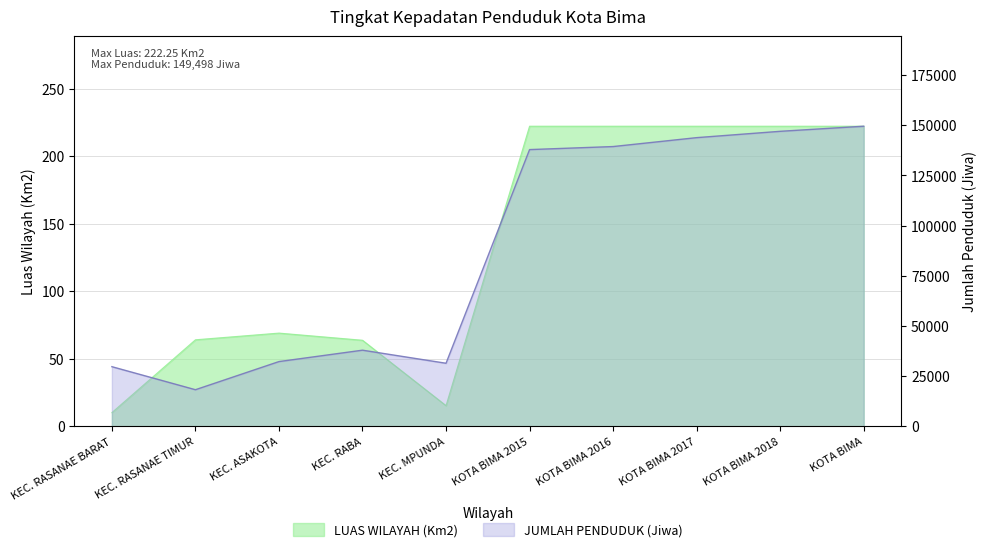

At which category is the sum across all series the highest?

KOTA BIMA